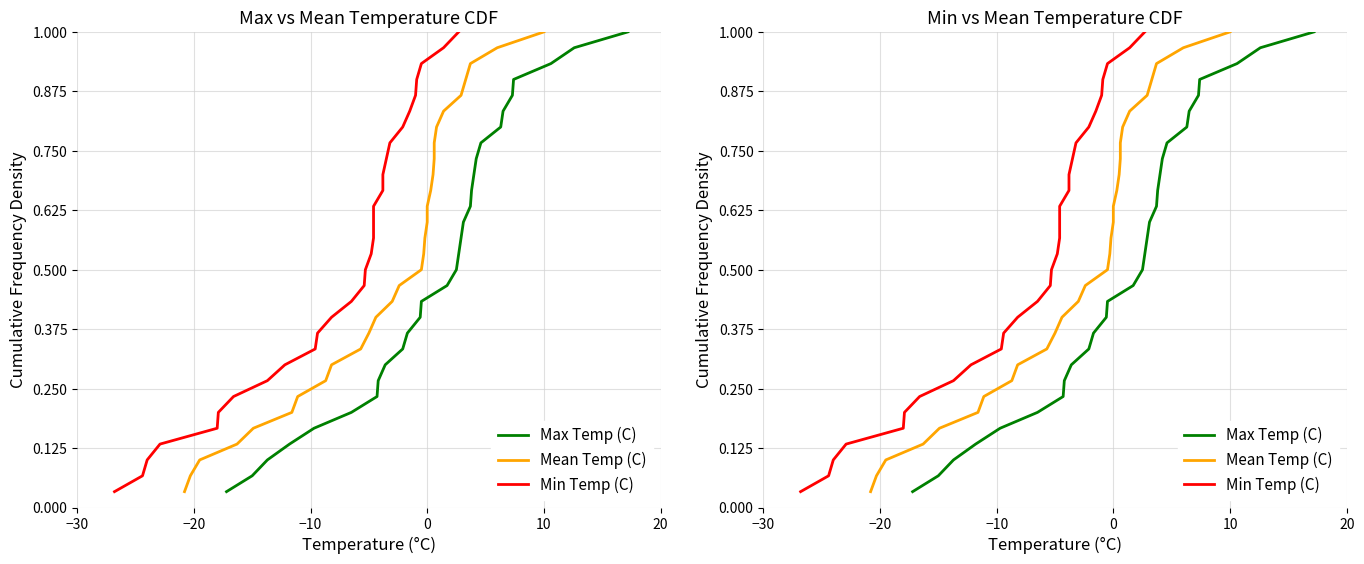

What are all the series names shown in the legend?

Max Temp (C), Mean Temp (C), Min Temp (C)